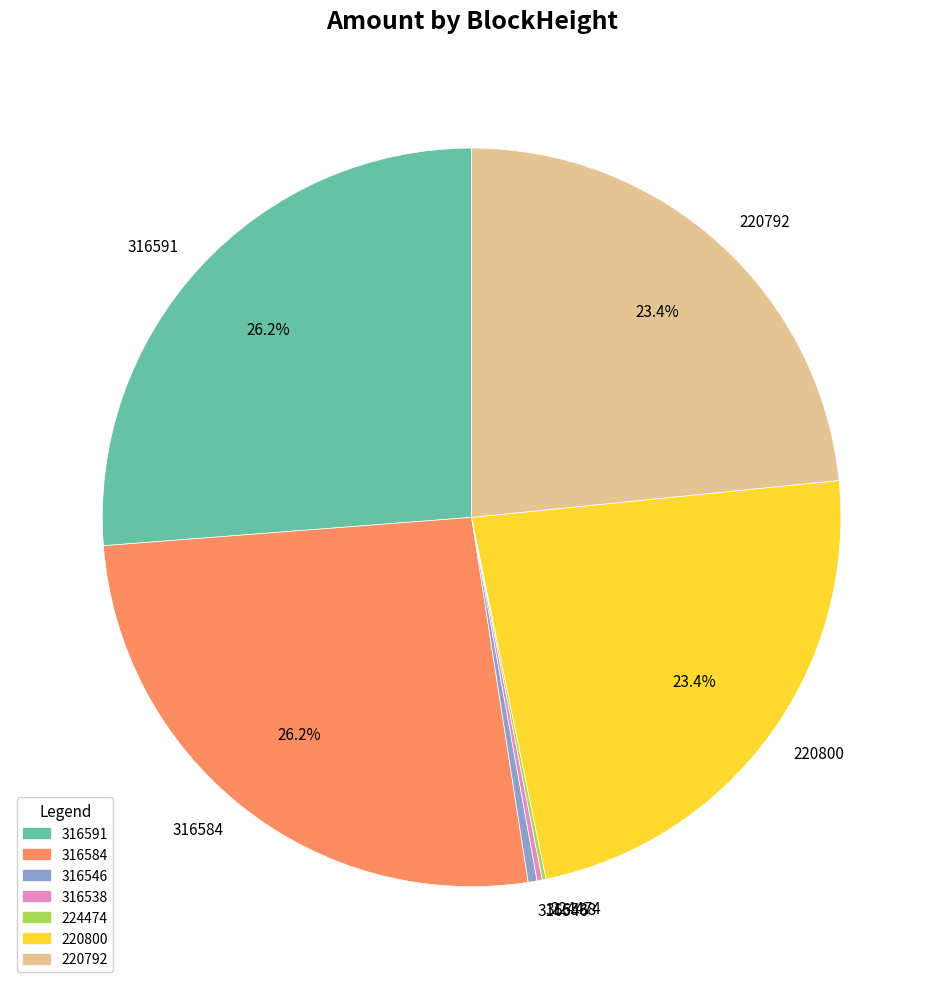

Does 220800 represent more than half of the total?

No